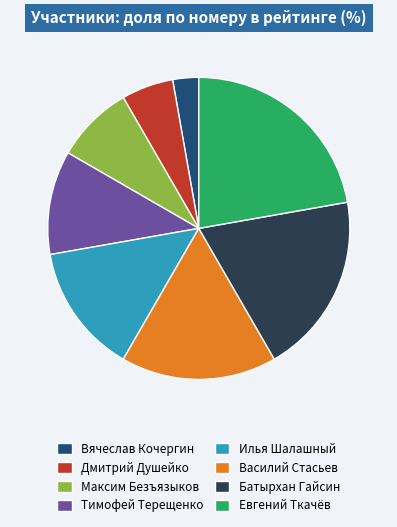

Rank the categories by value from highest to lowest.

Евгений Ткачёв, Батырхан Гайсин, Василий Стасьев, Илья Шалашный, Тимофей Терещенко, Максим Безъязыков, Дмитрий Душейко, Вячеслав Кочергин